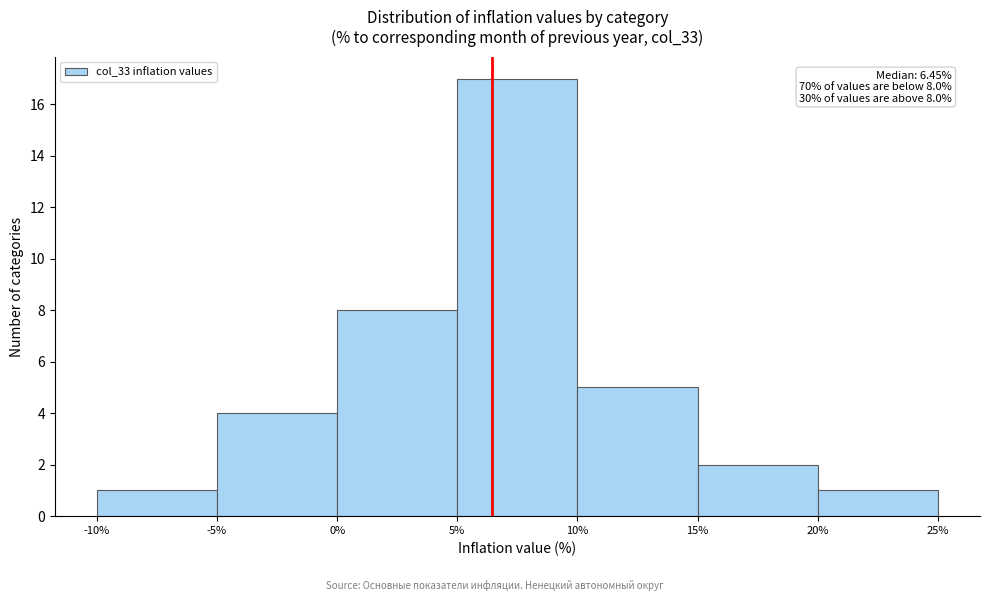

Over which range of the x-axis is the bar tallest?

5% to 10%